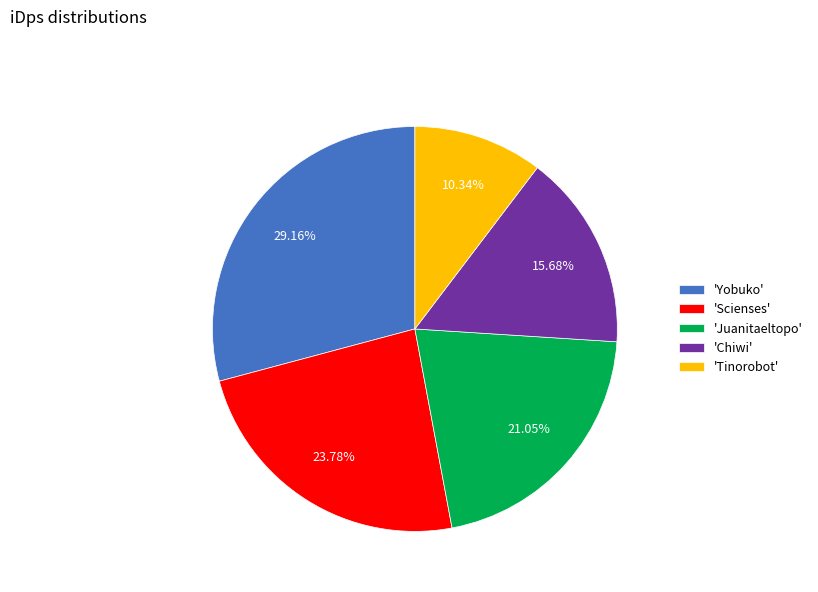

Is the sum of 'Tinorobot' and 'Juanitaeltopo' greater than half?

No